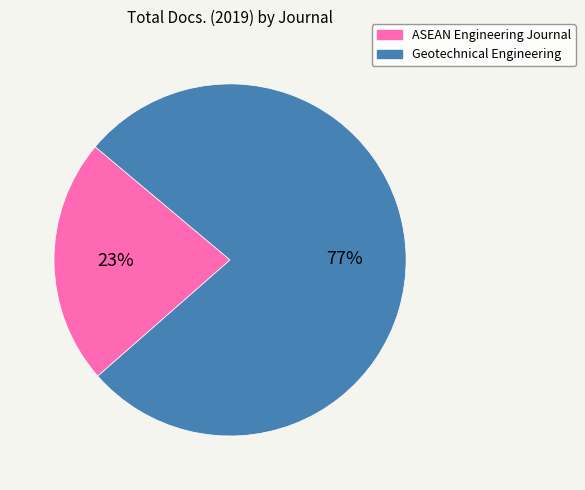

Do ASEAN Engineering Journal and Geotechnical Engineering together represent more than half of the pie?

Yes